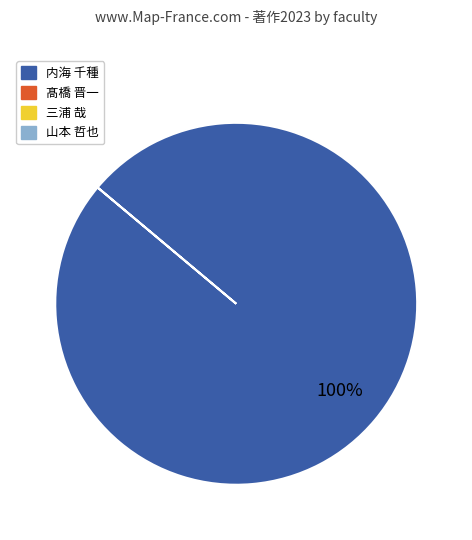

How many slices are in this pie chart?

1